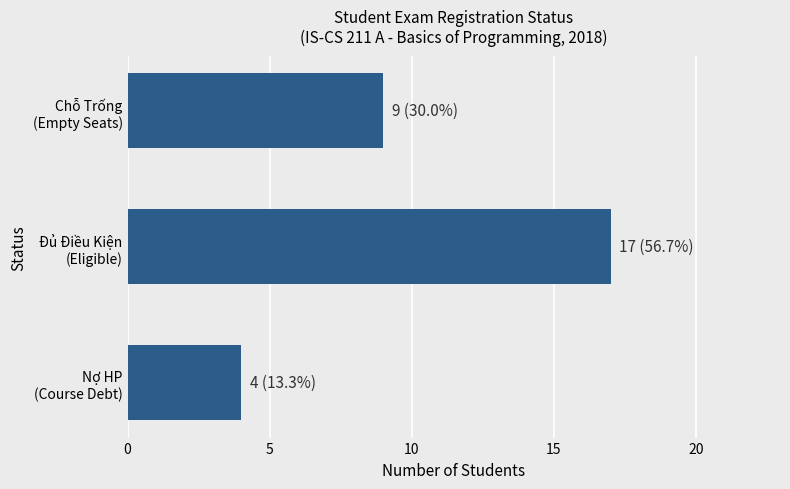

What is the sum of all values?

30